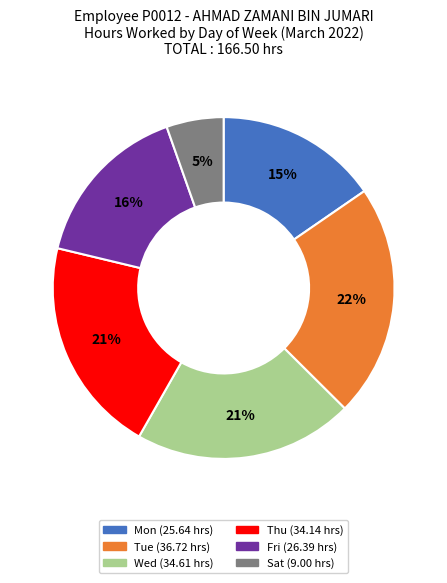

Does any single category account for the majority?

No